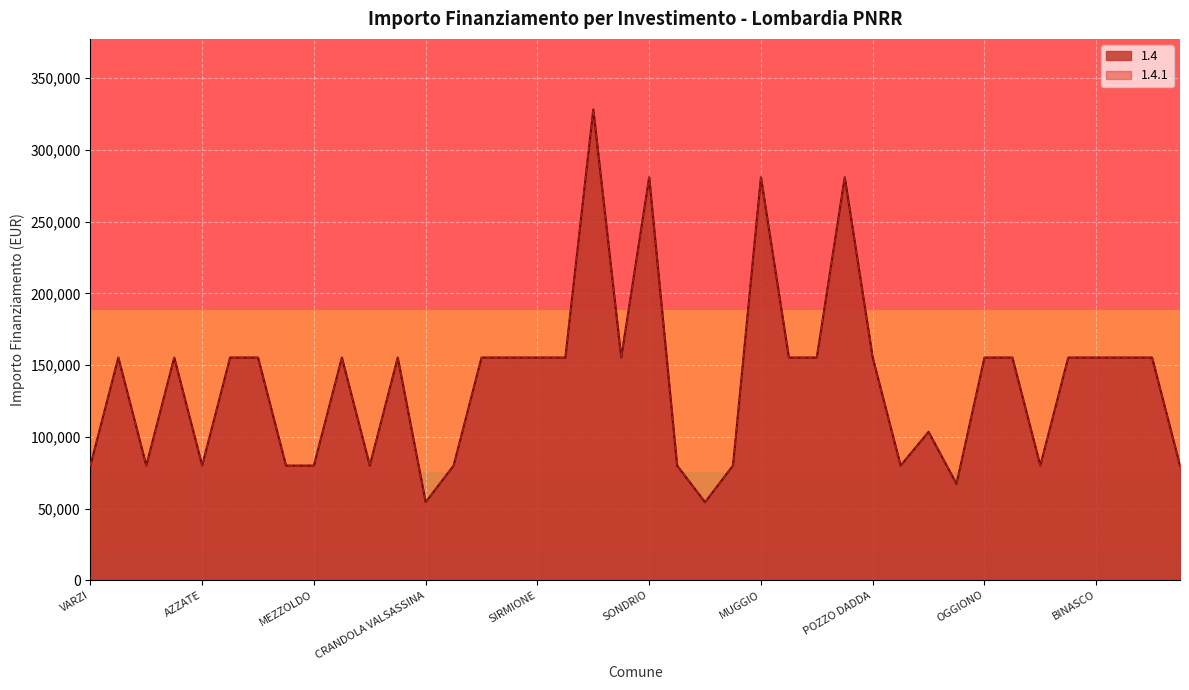

What position from the left is LOCATE DI TRIULZI?

27